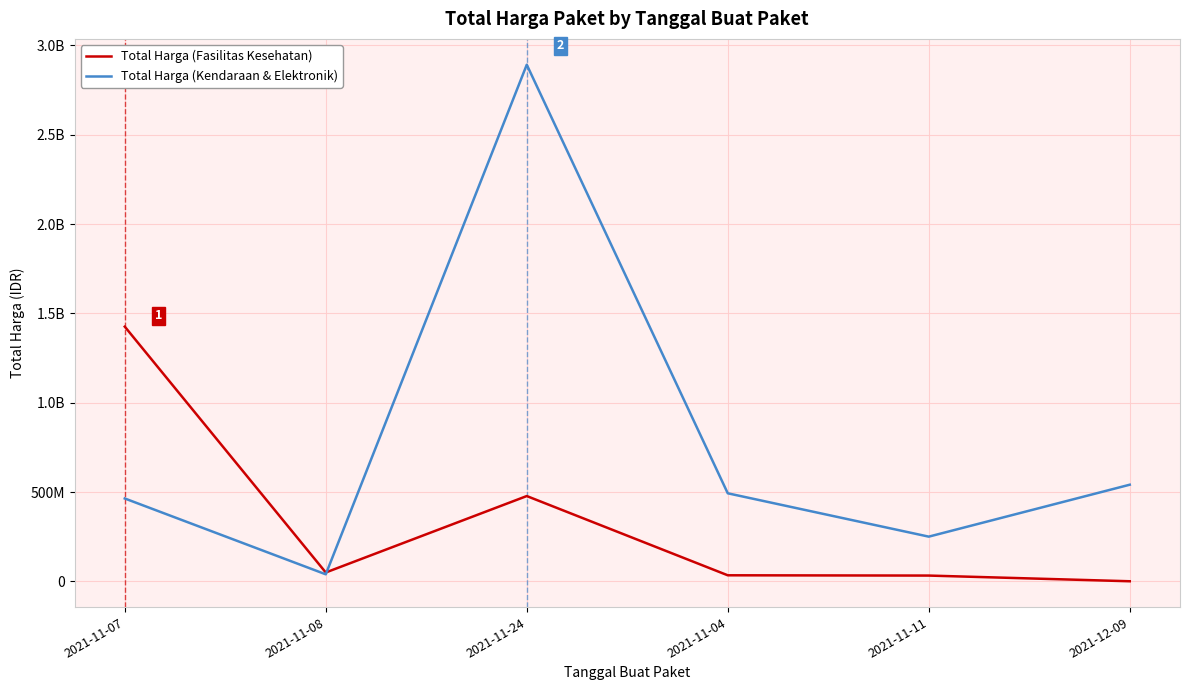

What are all the series names shown in the legend?

Total Harga (Fasilitas Kesehatan), Total Harga (Kendaraan & Elektronik)